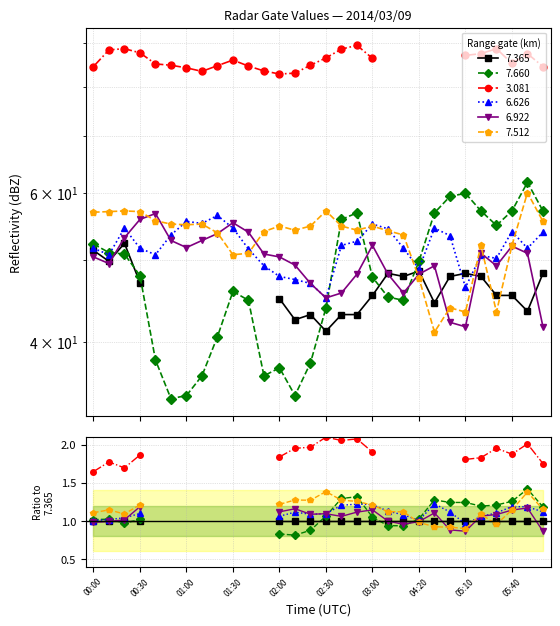

What is the total value across all series at 01:20?

204.5